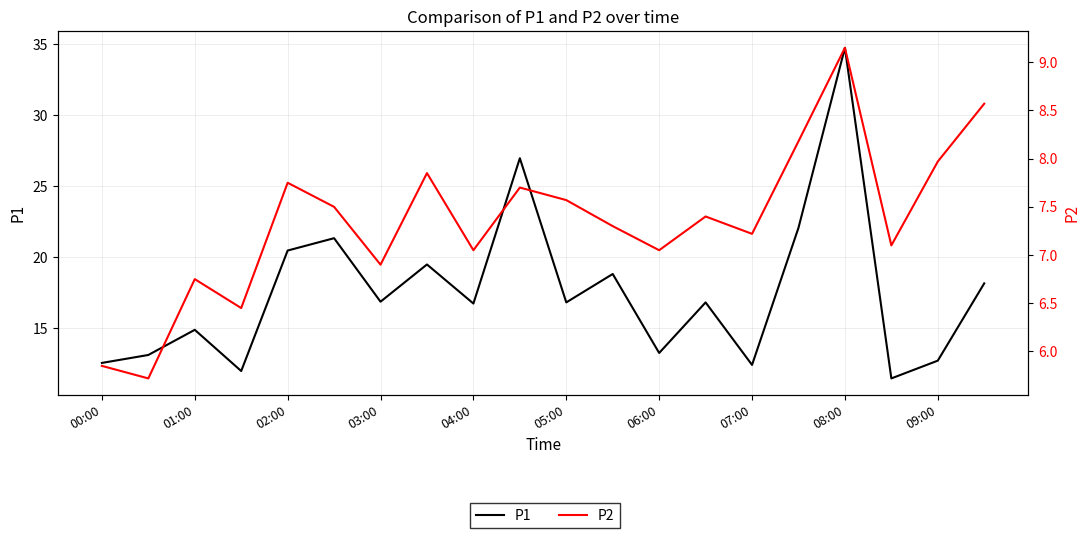

True or false: P1 and P2 intersect in this chart.

False